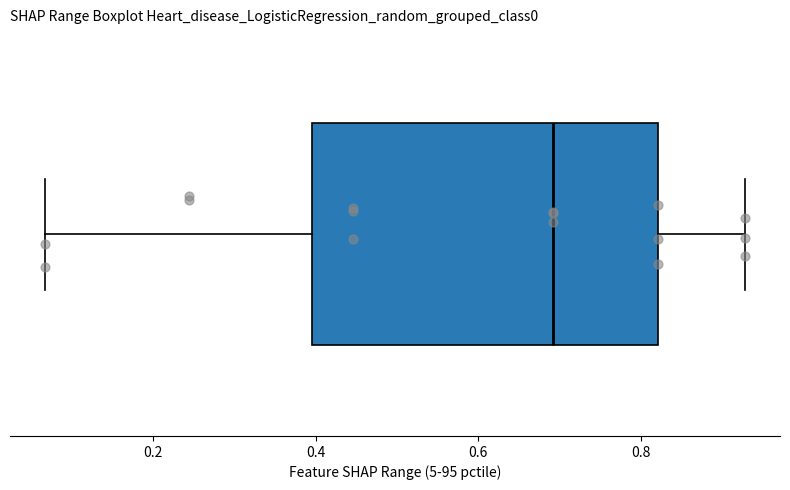

Transcribe this box plot: give where the median line is, the range the box spans, and where the two whiskers end, as read against the x-axis. The values are not printed on the chart, so give them approximately, as read against the axis.

median 0.70, box 0.40 to 0.82, whiskers 0.06 to 0.92